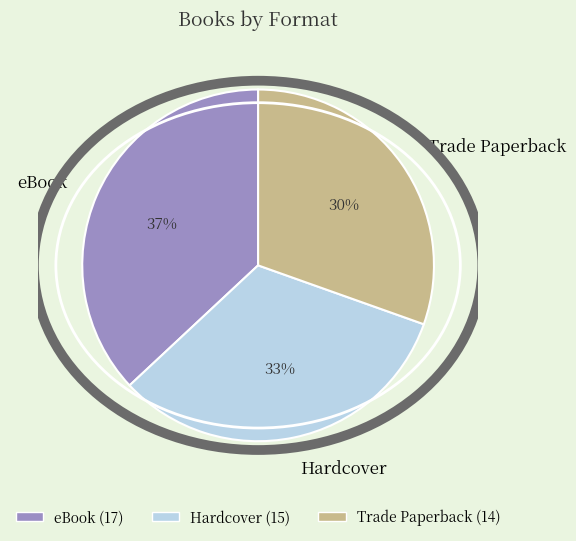

True or false: eBook accounts for 37% of the total.

True